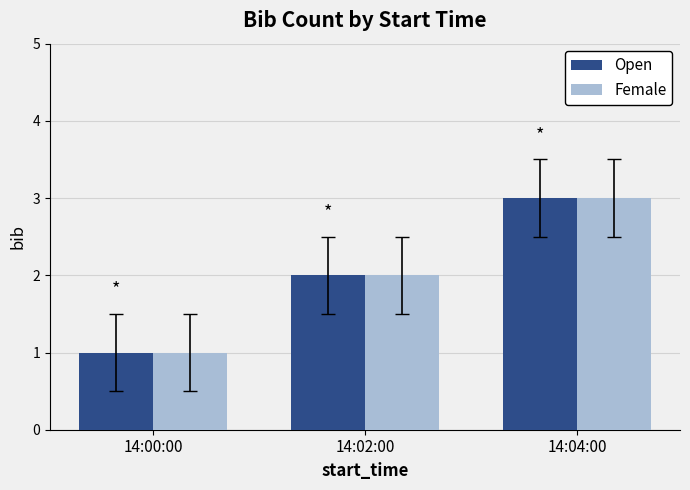

At which label is Open closest to 2?

14:02:00